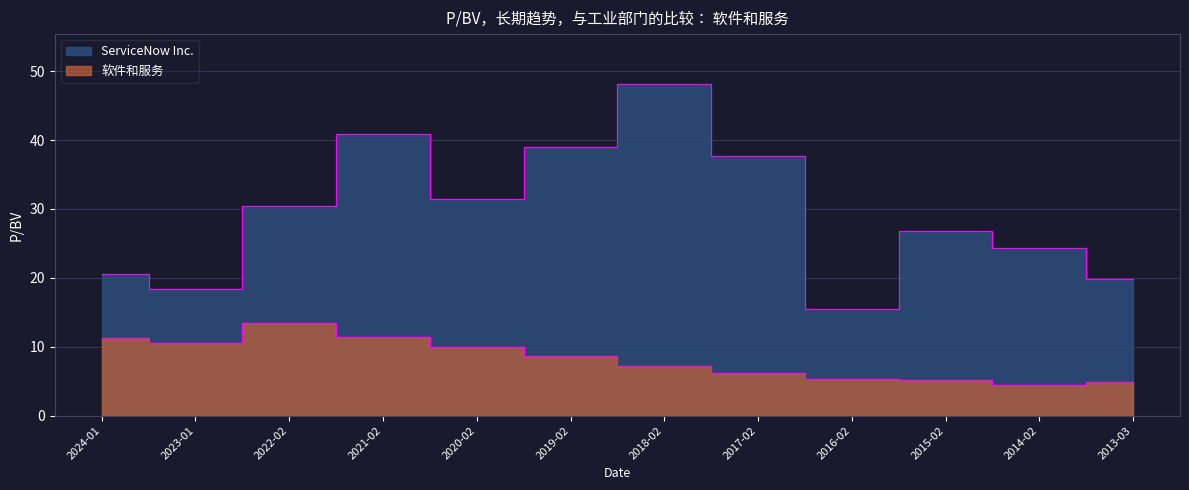

True or false: ServiceNow Inc. has more than 0 points higher than both neighbors.

True